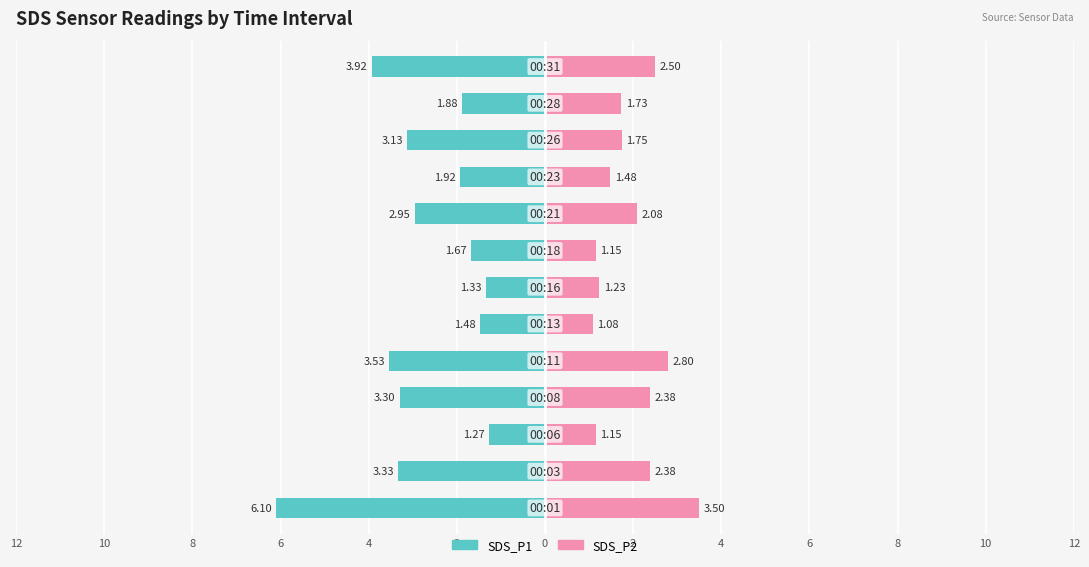

What is the average value of the SDS_P1 series?

-2.8